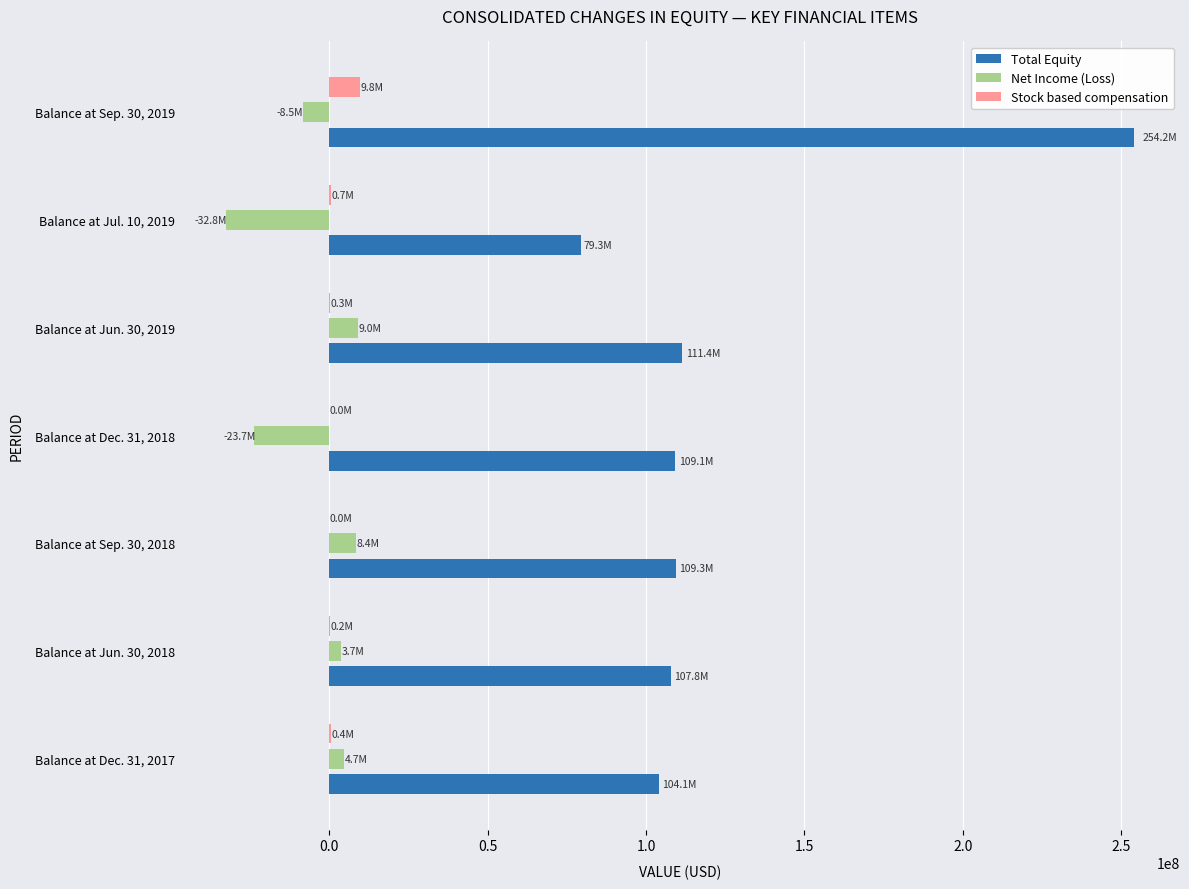

Which series changed the most between Balance at Sep. 30, 2018 and Balance at Dec. 31, 2018?

Net Income (Loss)